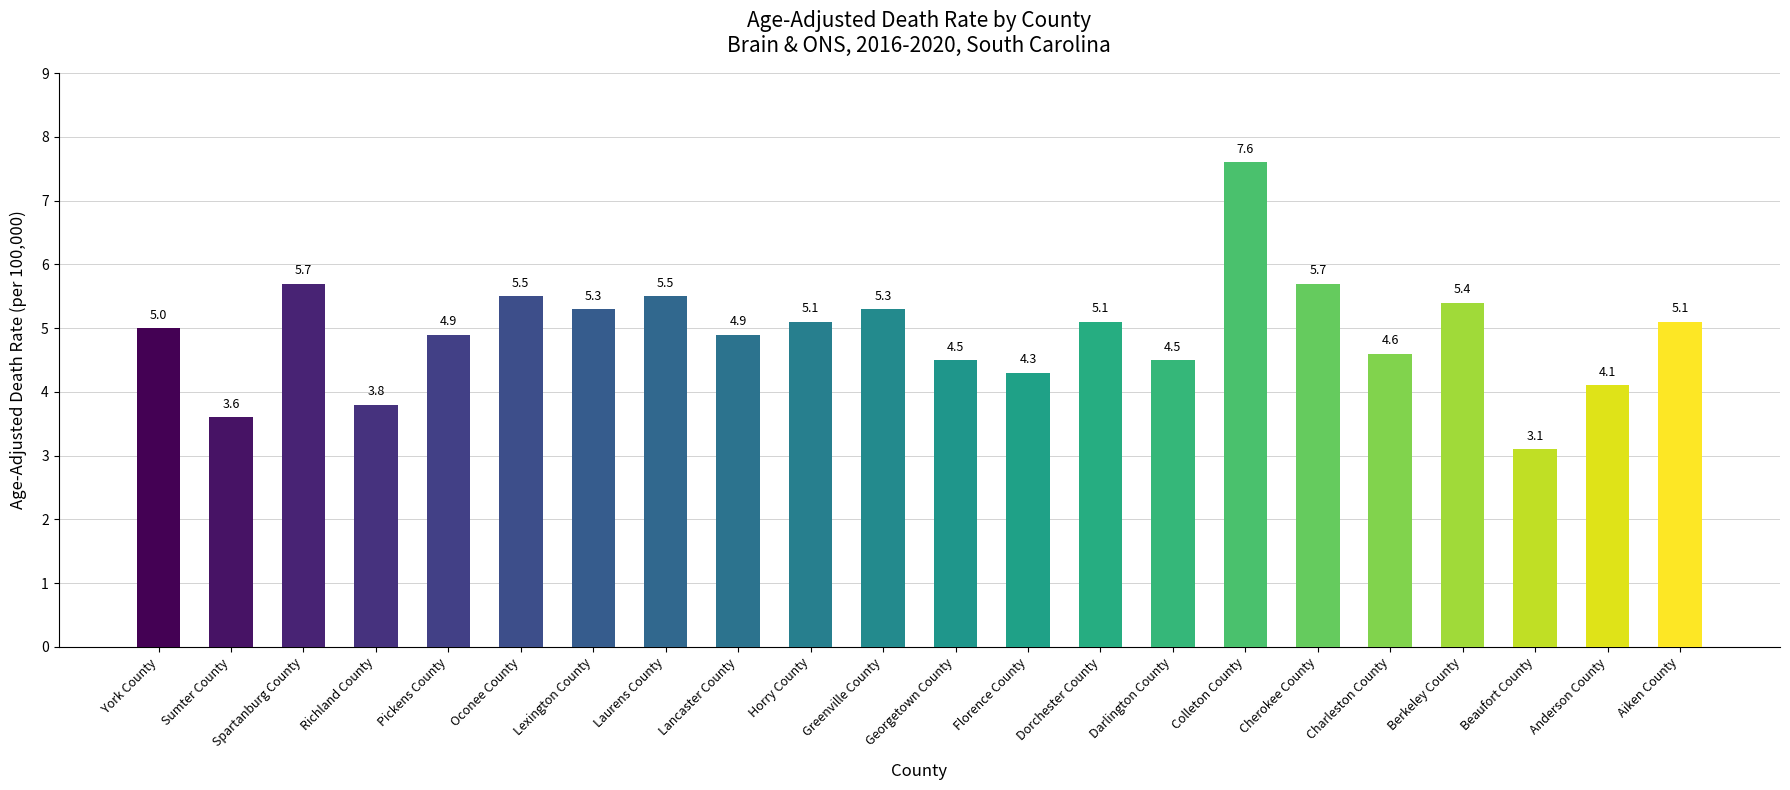

What is the change in value from Cherokee County to Aiken County?

-0.6